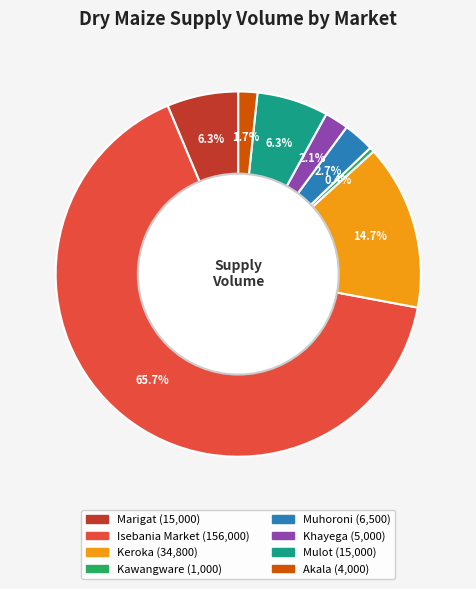

Is Akala the majority of the pie?

No